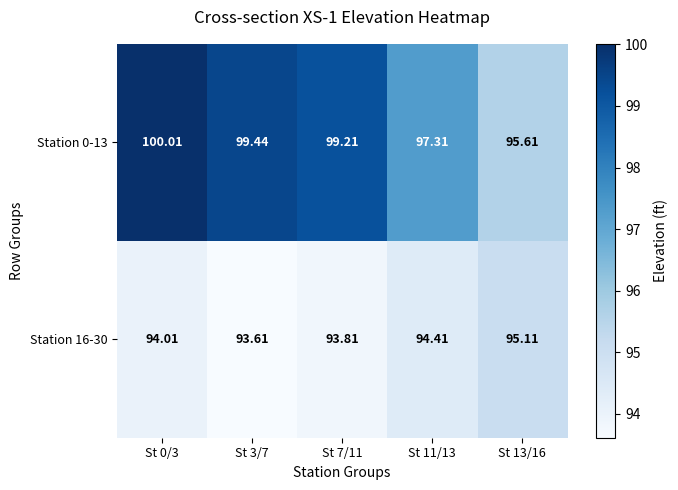

Which series has the largest total across all categories?

Station 0-13